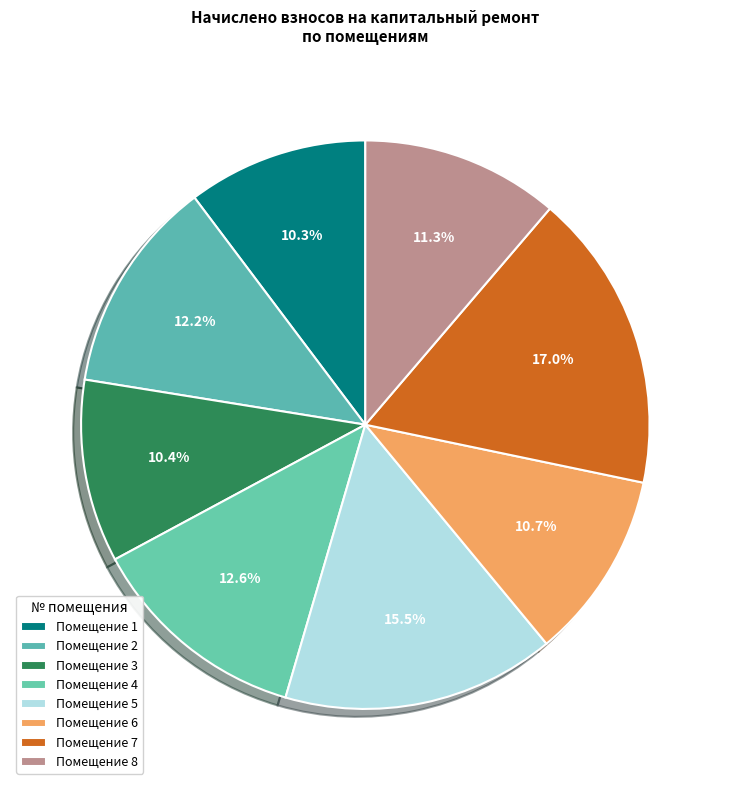

Is there any slice that represents more than half of the pie?

No